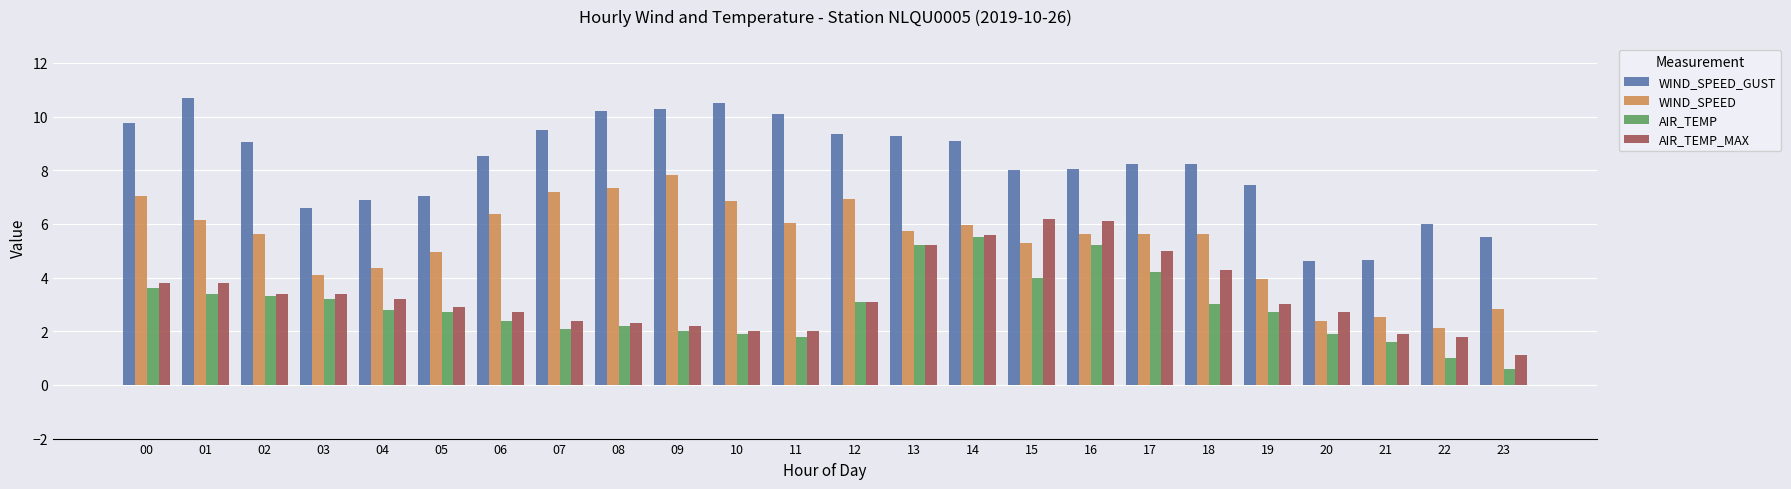

At which label does WIND_SPEED reach its minimum?

22